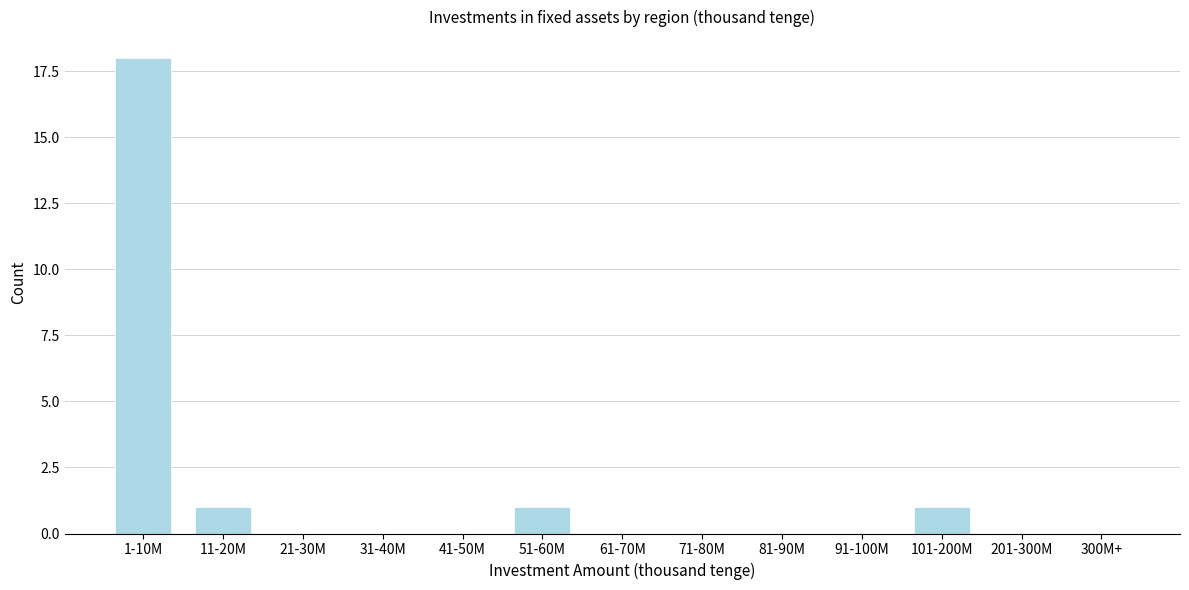

Reading left to right, extract all data points from this chart.

1-10M=18	11-20M=1	21-30M=0	31-40M=0	41-50M=0	51-60M=1	61-70M=0	71-80M=0	81-90M=0	91-100M=0	101-200M=1	201-300M=0	300M+=0